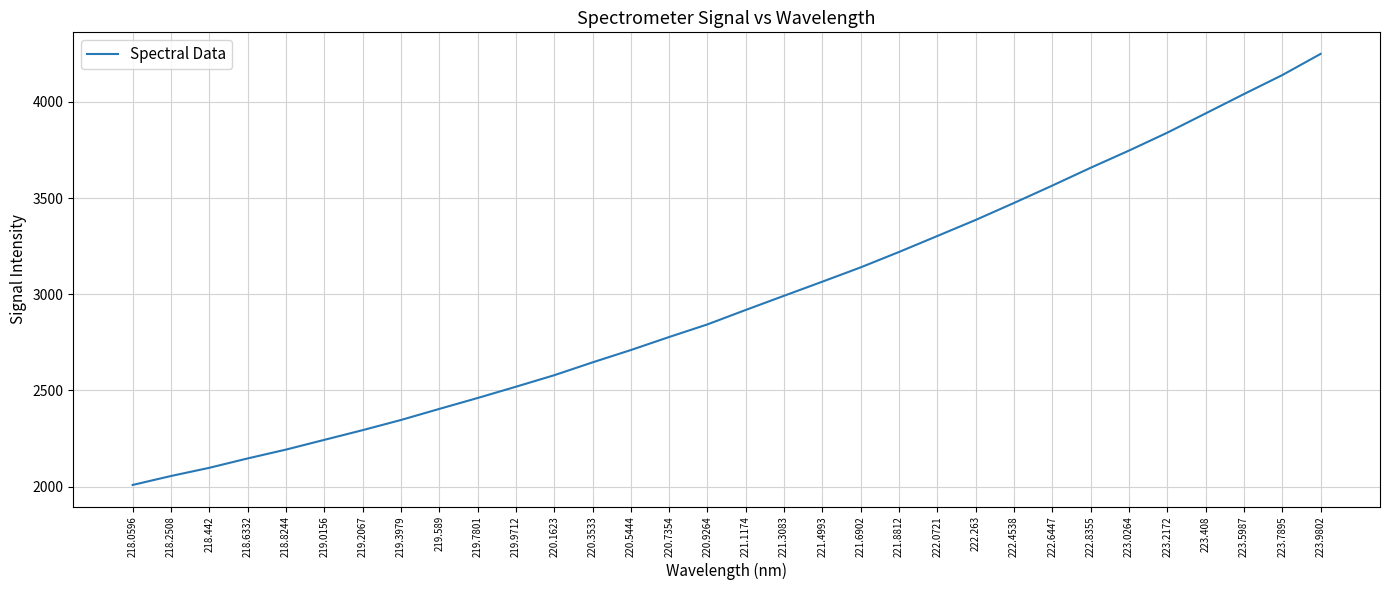

What is the difference between the second highest and second lowest values?

2082.8